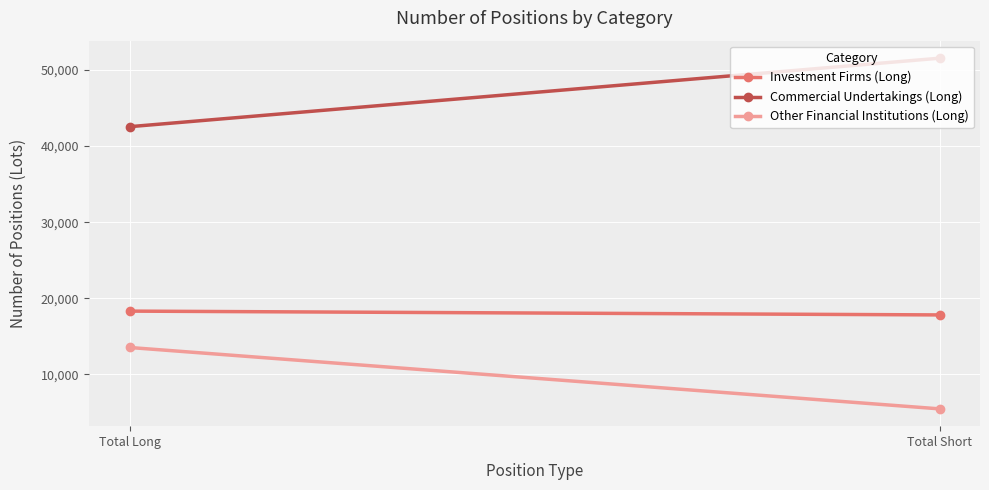

What is the average value of the Investment Firms (Long) series?

18058.8